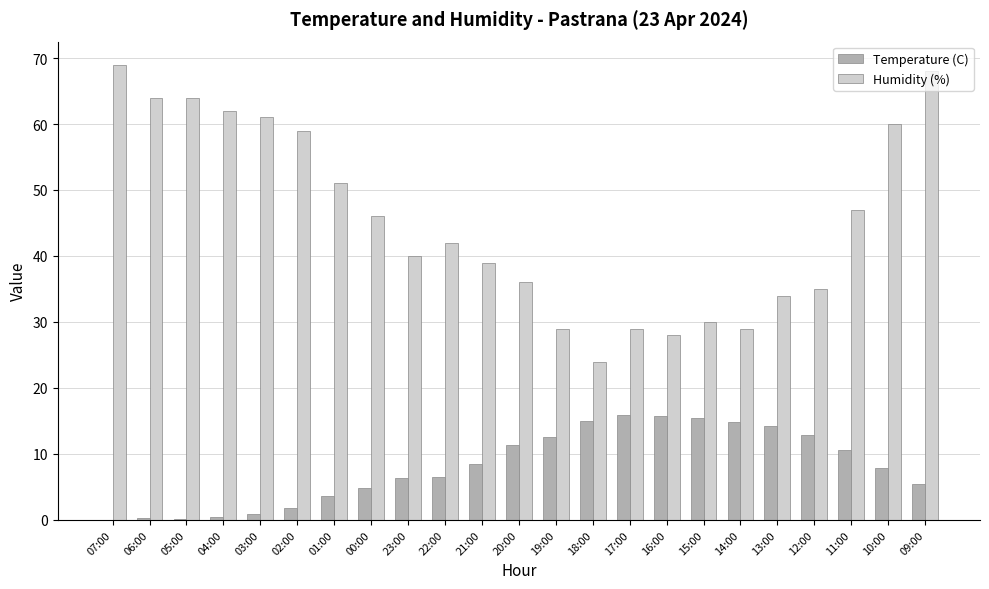

Is it true that Humidity (%) equals 62.0 at 04:00?

True